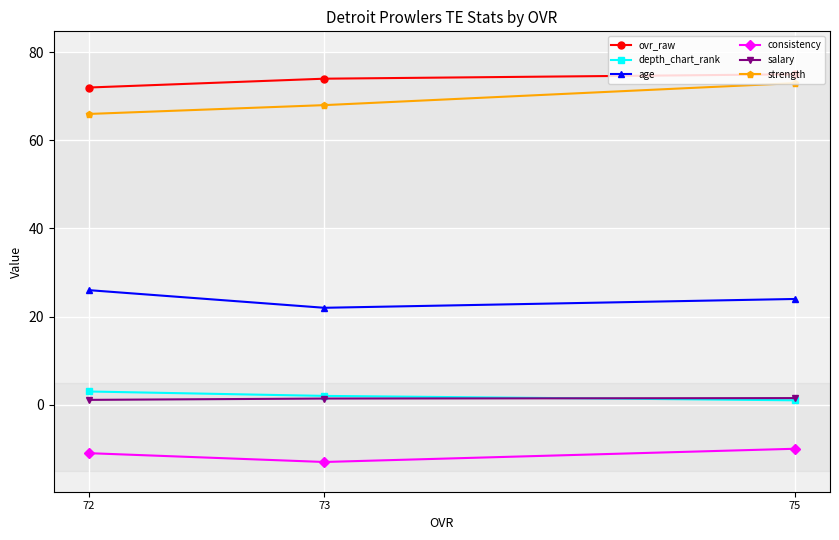

What is the value of the strength point at the 3rd from the left?

73.0